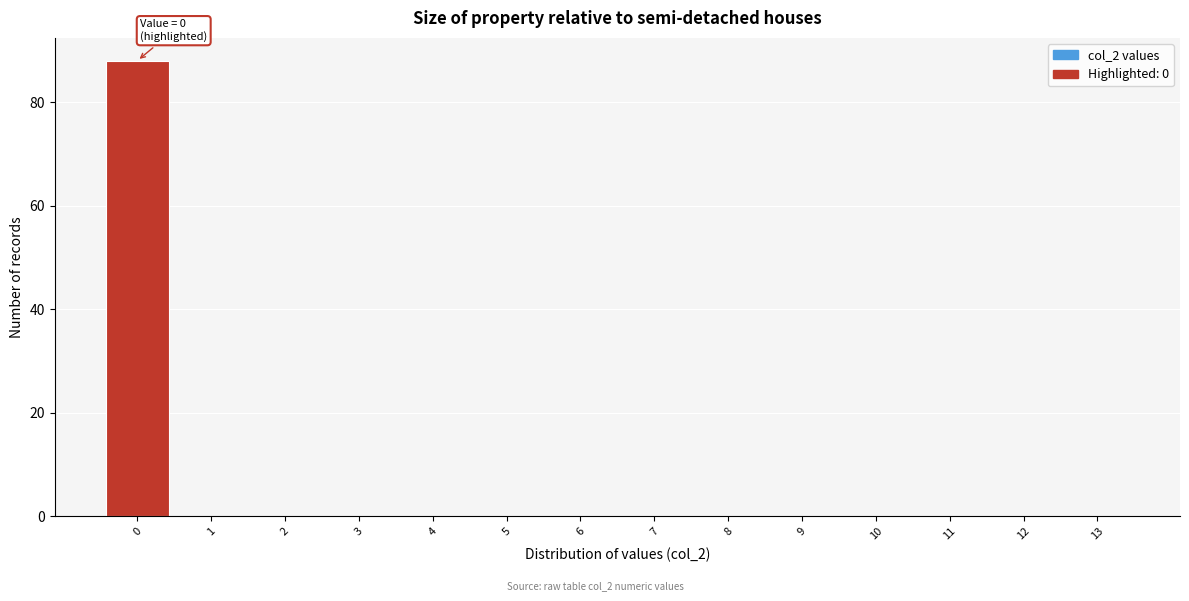

Reading right to left, extract all data points from this chart.

13=0	12=0	11=0	10=0	9=0	8=0	7=0	6=0	5=0	4=0	3=0	2=0	1=0	0=88